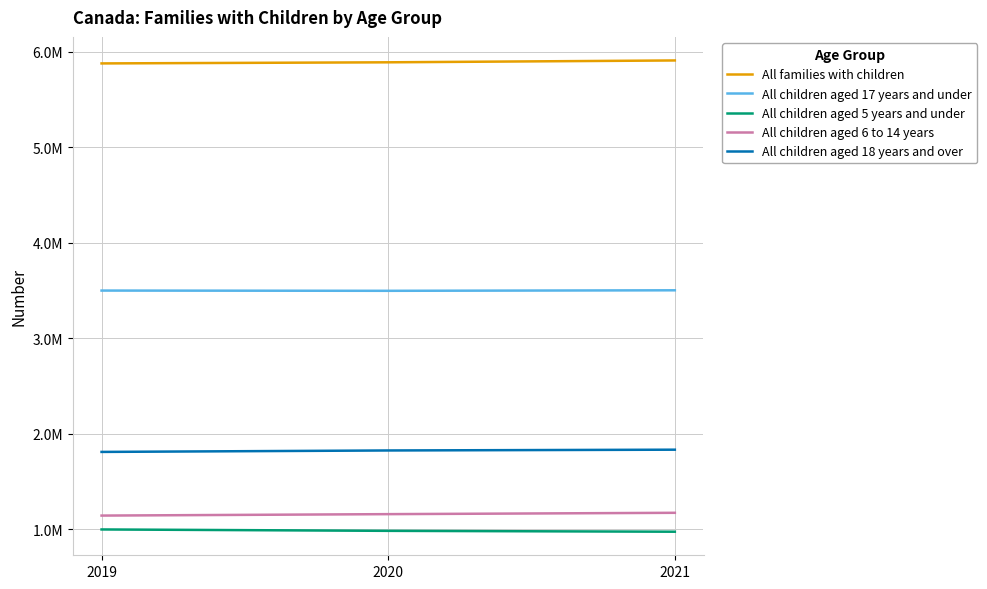

What is the average value of the All children aged 6 to 14 years series?

1157527